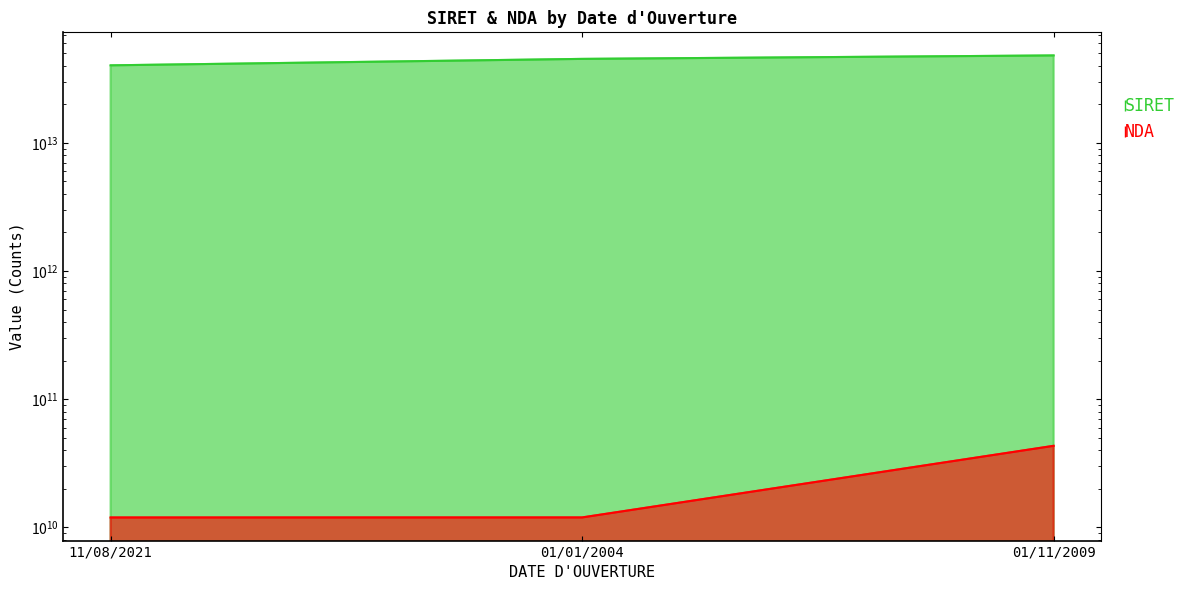

Does the chart have visible grid lines?

No